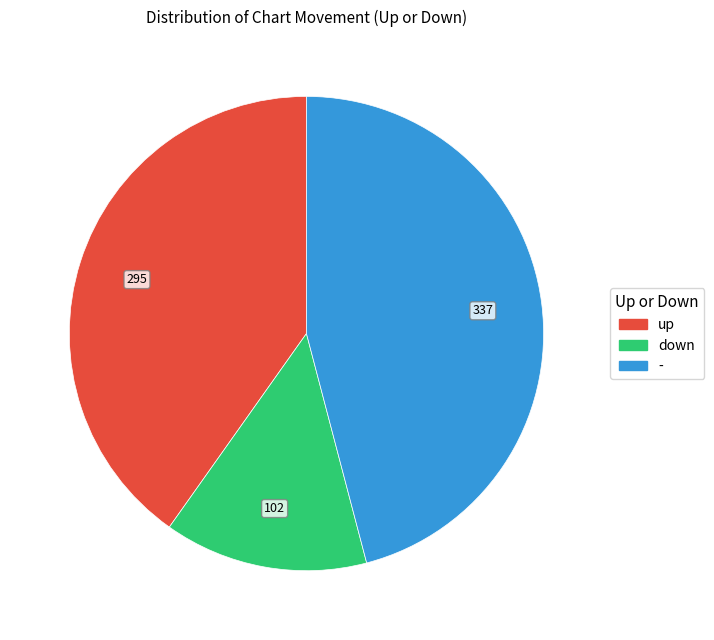

Is - the majority of the pie?

No